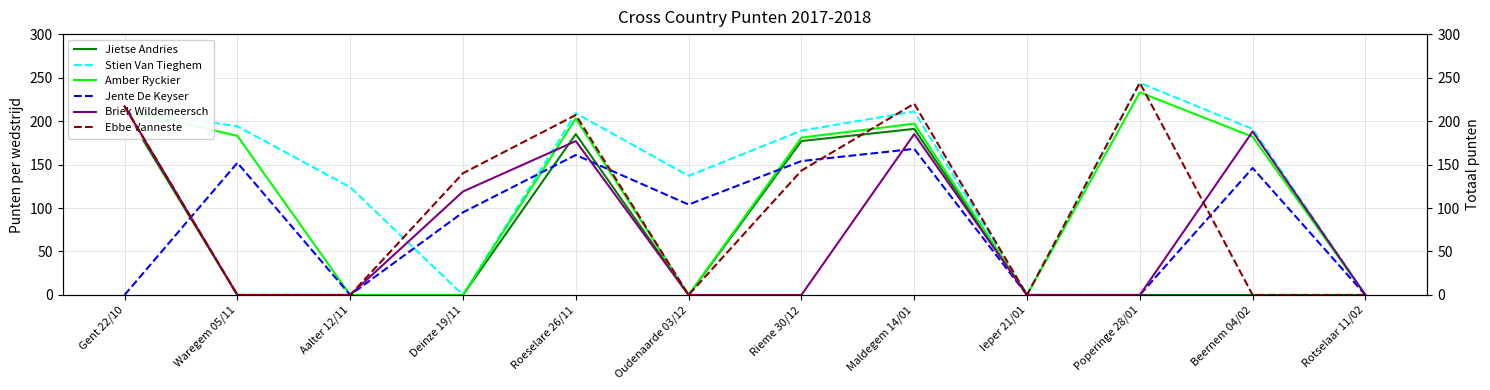

At which category is the sum across all series the highest?

Maldegem 14/01